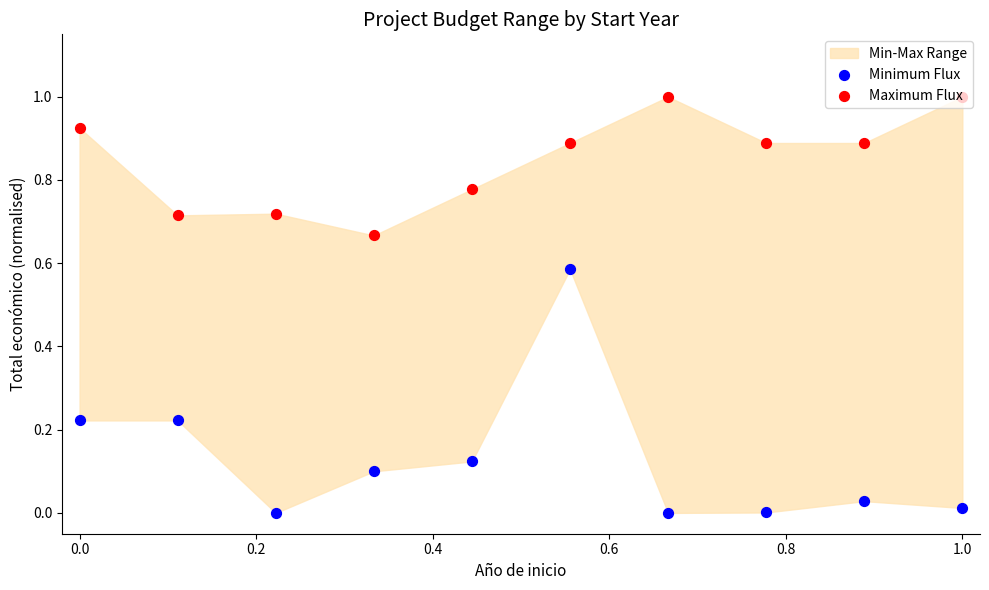

Which series has the widest spread of Y values?

Minimum Flux